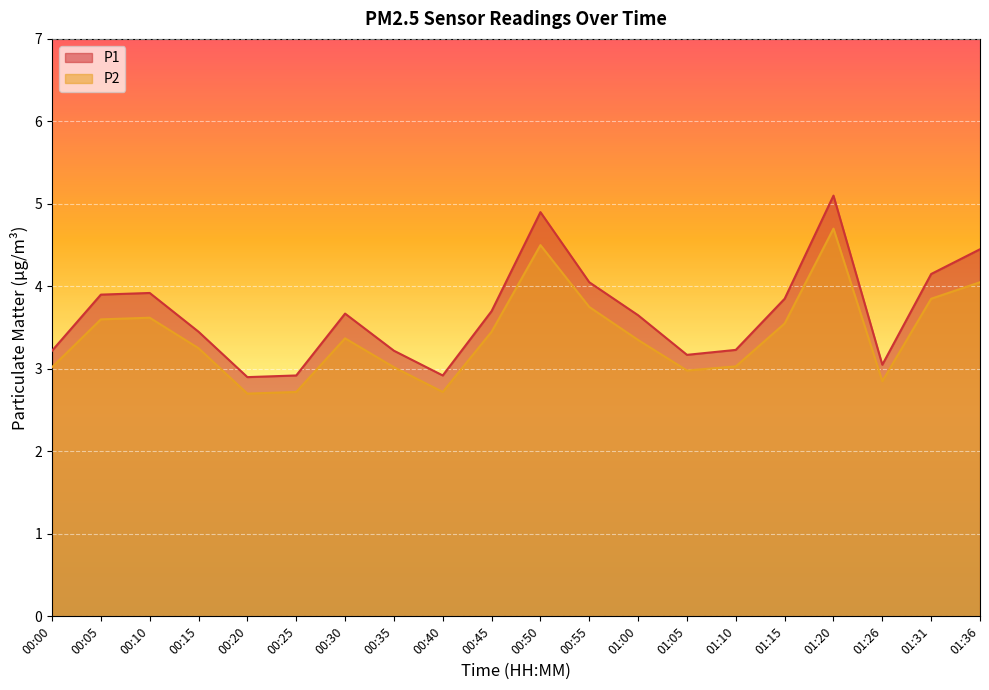

Which series has the largest total across all categories?

P1